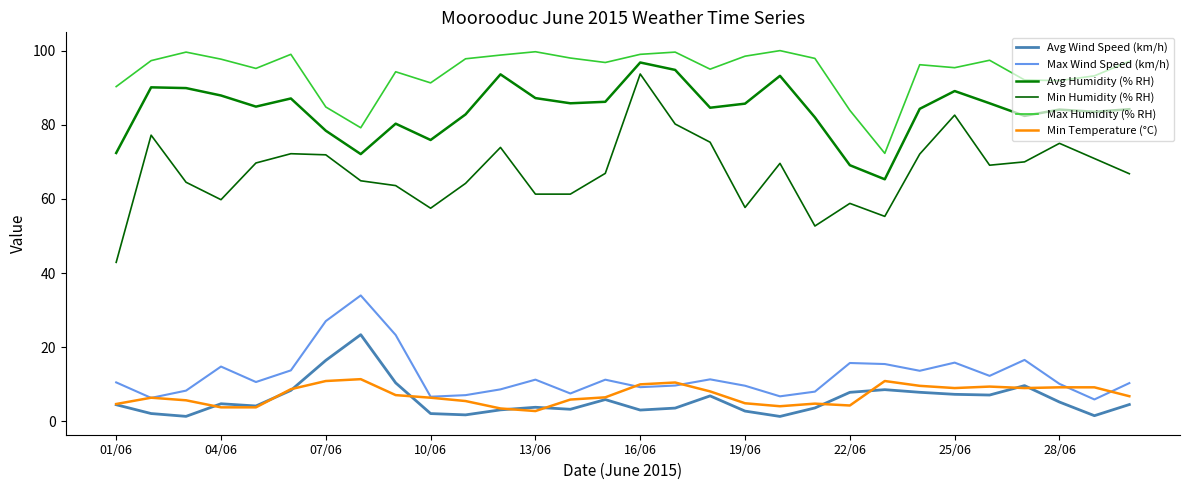

Which series has the widest spread of values?

Min Humidity (% RH)